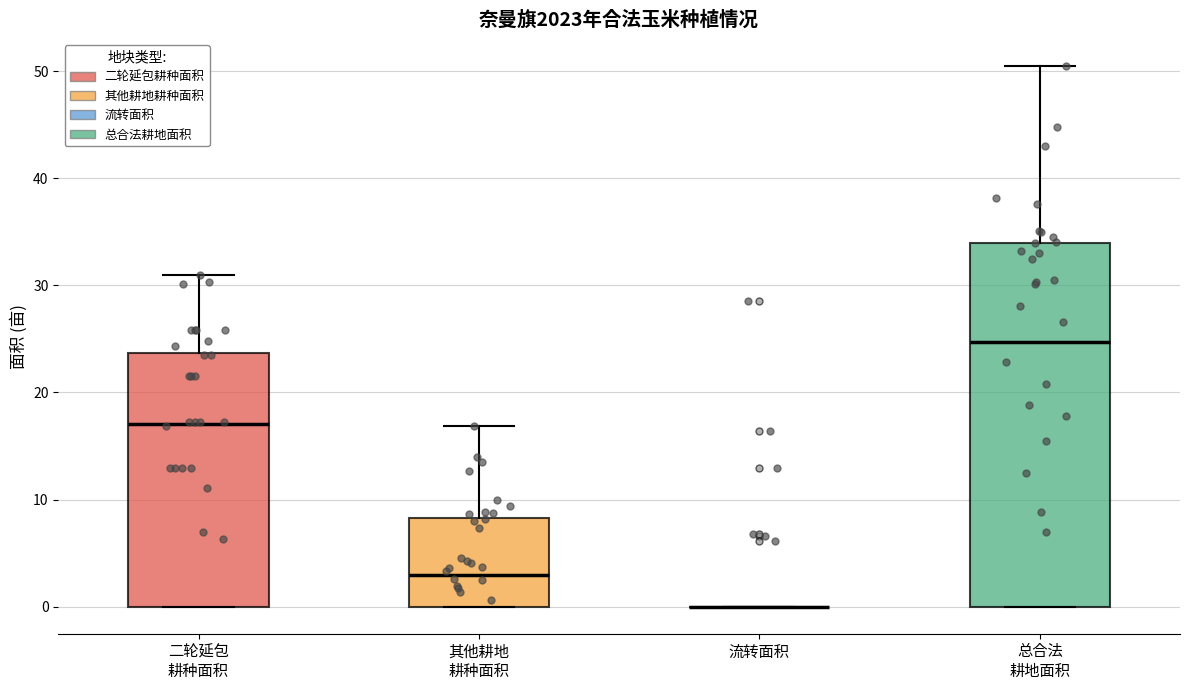

Reading left to right, transcribe this box plot: for each box, give where its median line is, the range the box spans, and where its two whiskers end, as read against the y-axis. The values are not printed on the chart, so give them approximately, as read against the axis.

二轮延包 耕种面积: median 17, box 0 to 24, whiskers 0 to 31
其他耕地 耕种面积: median 3, box 0 to 8, whiskers 0 to 17
流转面积: box collapsed to a line at 0, whiskers 0 to 0
总合法 耕地面积: median 25, box 0 to 34, whiskers 0 to 50